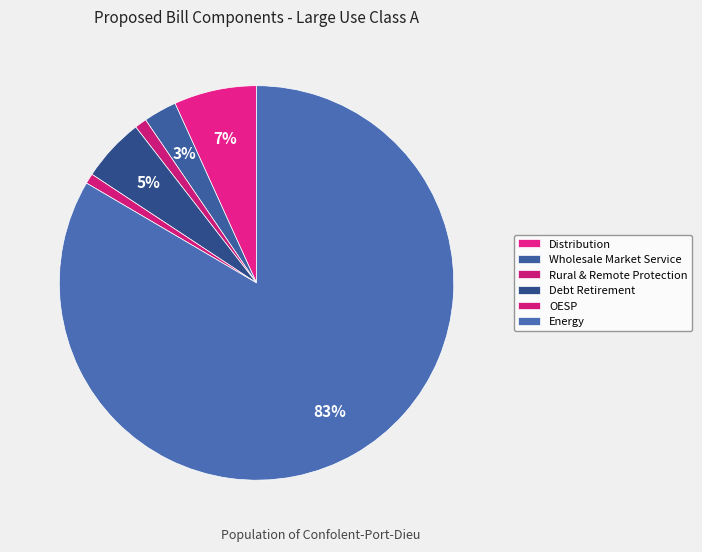

How many segments does this pie chart have?

6